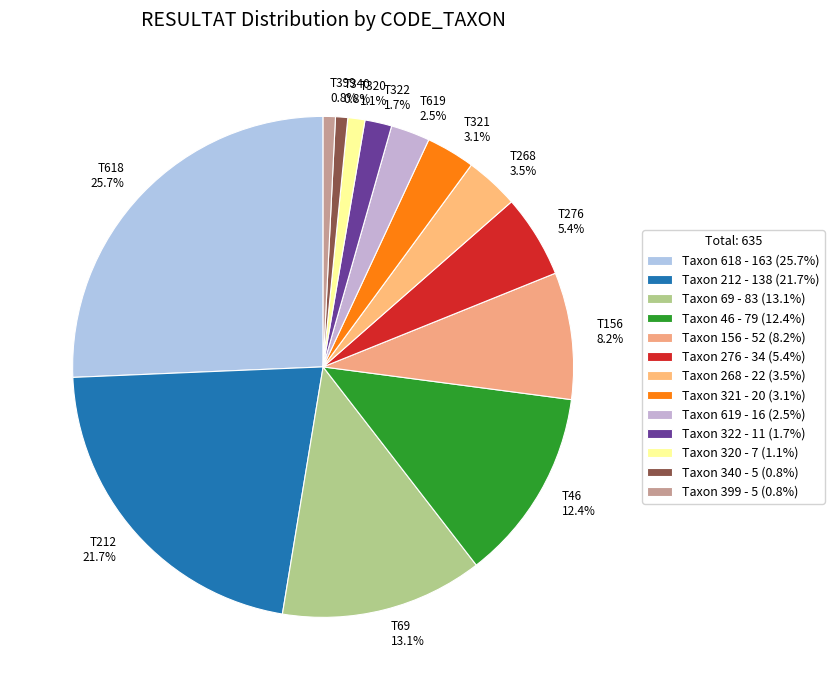

Approximately how many times larger is the value at T618 25.7% compared to T46 12.4%?

2.1